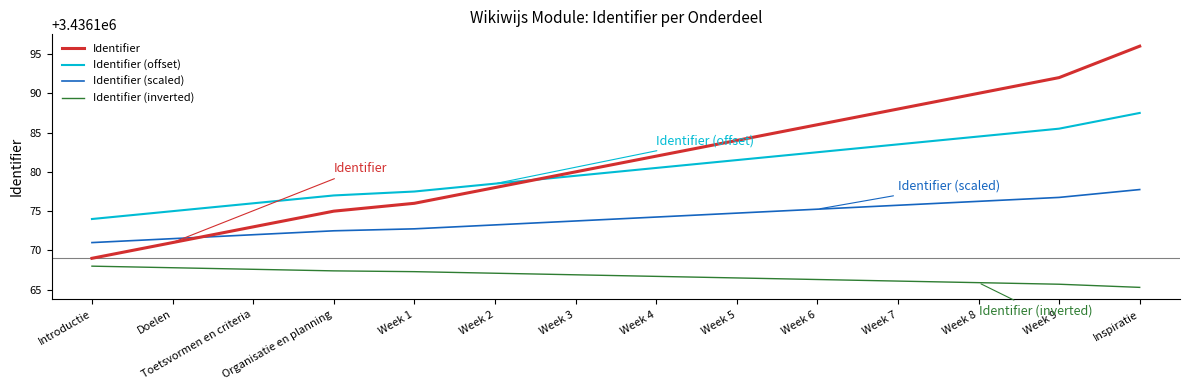

Is this an area chart (filled region under the line)?

No